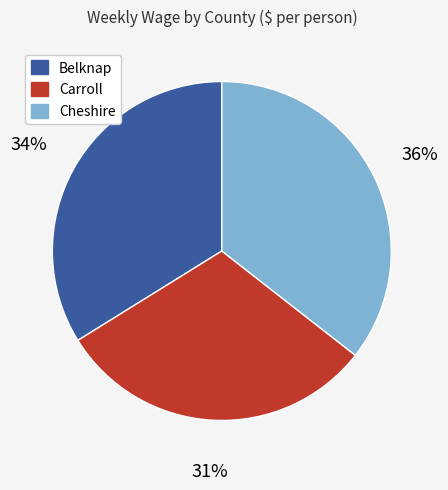

Count the number of slices in the pie.

3